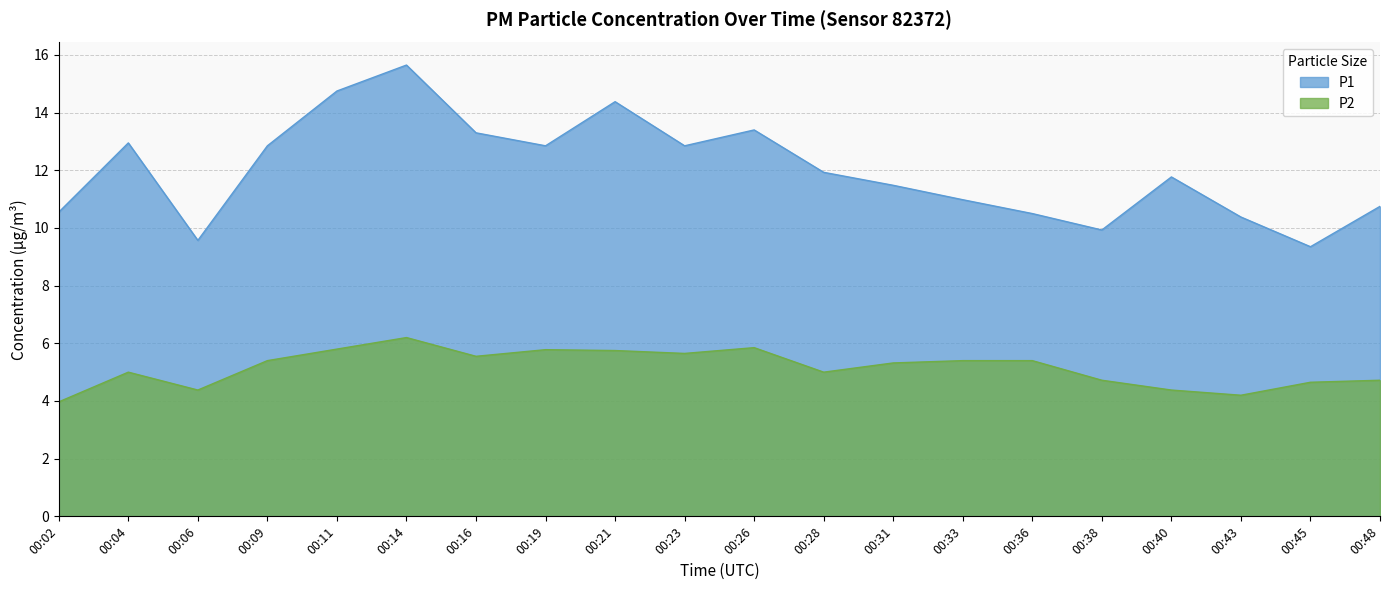

What is the difference between the maximum and second lowest values in the P2 series?

2.0